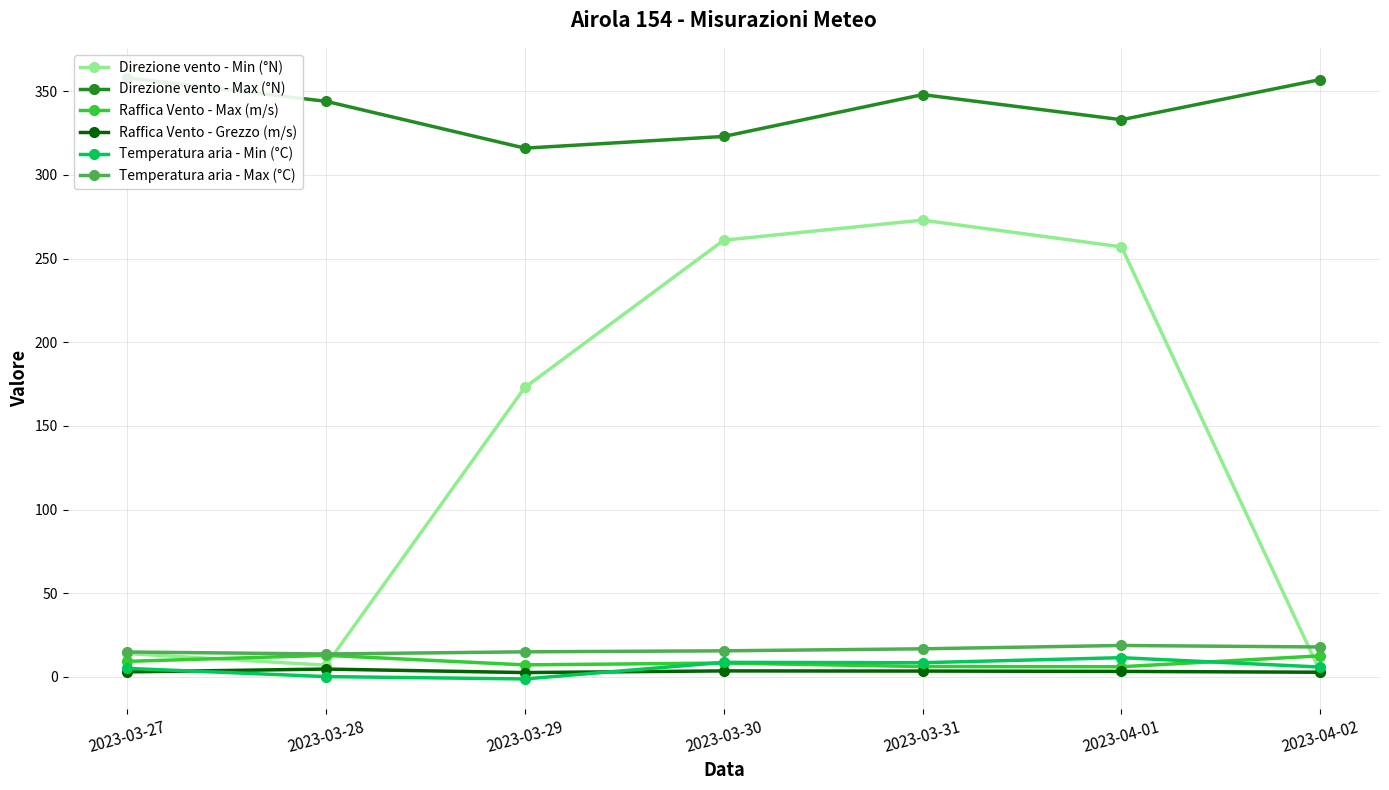

At which label is Temperatura aria - Min (°C) closest to 5?

2023-03-27